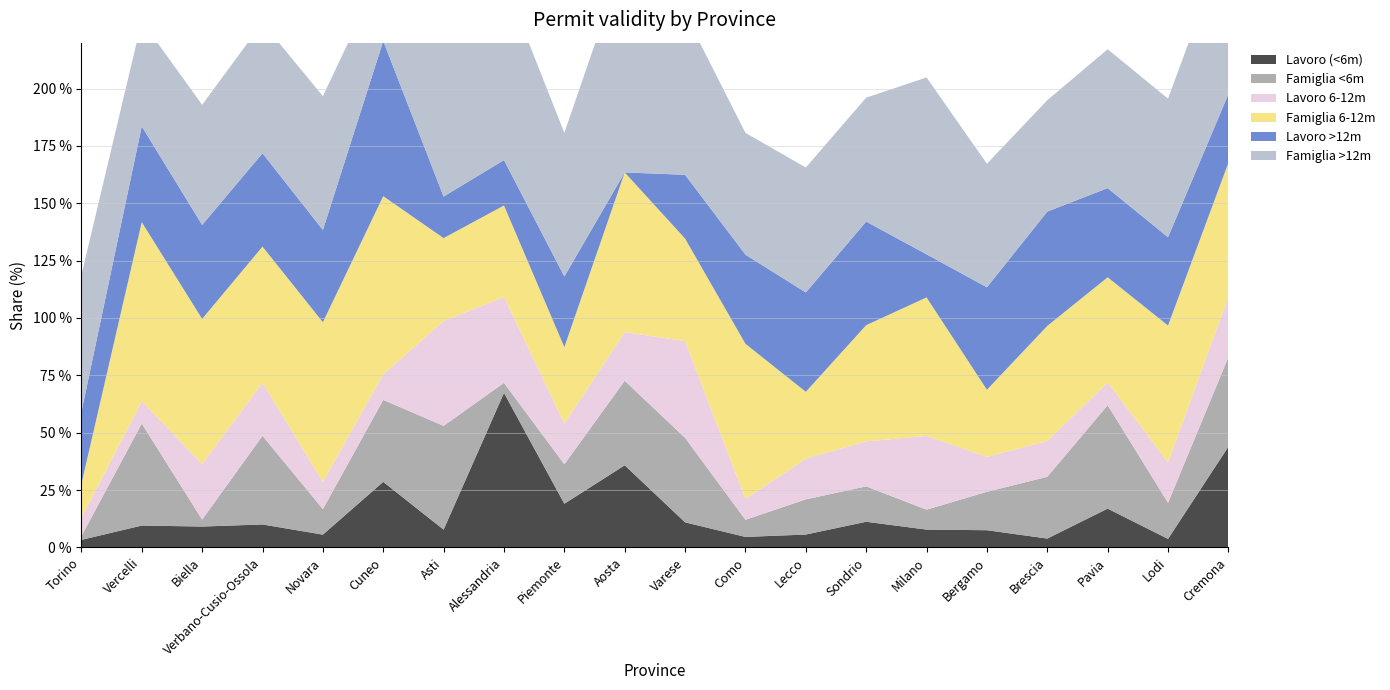

Reading left to right, extract all data points from this chart.

Lavoro (<6m): 3.3	9.5	9.1	10.0	5.6	28.6	7.7	67.3	19.0	35.8	10.9	4.6	5.6	11.2	7.8	7.5	3.9	16.9	3.7	43.9
Famiglia <6m: 1.6	44.4	3.0	38.6	11.1	35.7	45.2	4.4	17.2	36.8	36.8	7.5	15.3	15.4	8.7	16.7	26.9	45.1	15.7	39.0
Lavoro 6-12m: 8.0	9.8	24.2	23.1	11.8	11.2	45.7	37.4	17.7	21.2	42.2	9.1	17.8	19.6	32.2	15.2	15.6	9.9	17.5	26.4
Famiglia 6-12m: 14.8	78.0	63.3	59.4	69.6	77.6	36.2	39.9	33.3	69.6	44.7	67.6	29.1	50.7	60.4	29.2	50.1	45.8	59.7	58.3
Lavoro >12m: 31.3	41.8	41.0	40.7	40.2	67.6	18.1	19.8	30.8	0.0	27.8	38.9	43.3	45.1	18.8	44.6	49.8	38.9	38.5	29.9
Famiglia >12m: 59.7	45.9	52.4	56.9	58.3	31.6	76.6	78.5	62.6	93.8	70.2	53.1	54.5	54.0	77.1	53.9	48.5	60.5	60.4	69.6